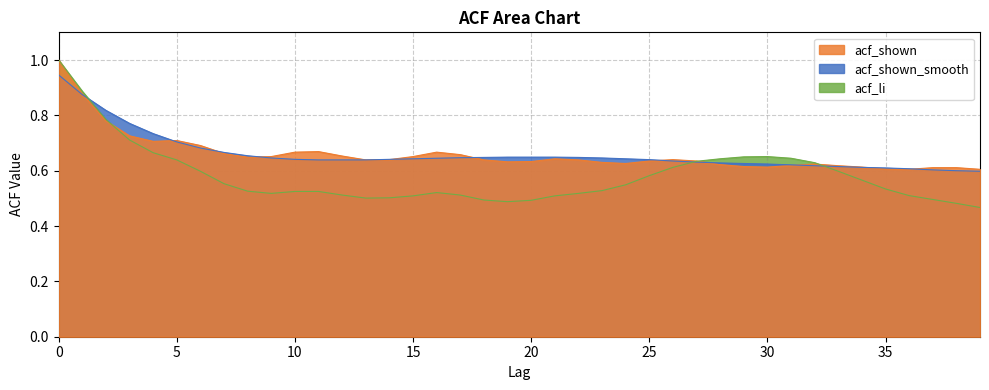

What is the value of the acf_shown_smooth point at the 16th from the left?

0.6